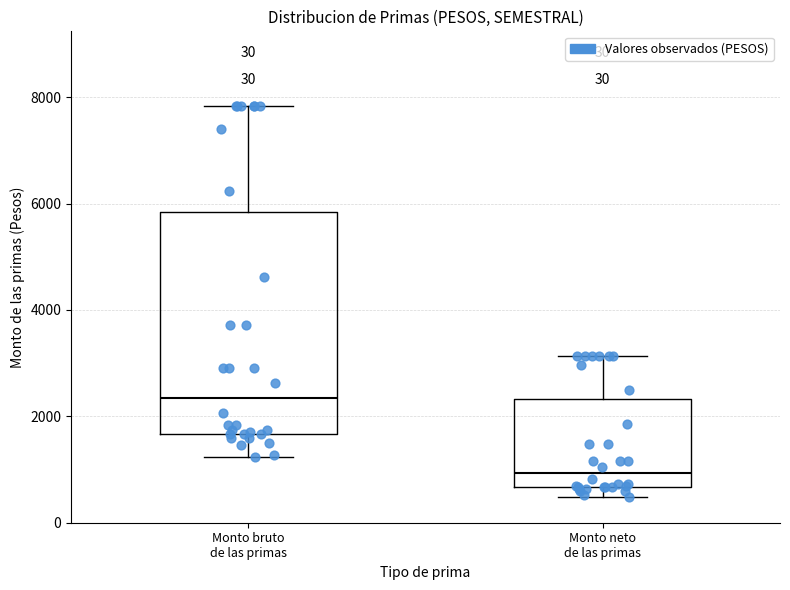

Where does the upper whisker of the box for Monto neto de las primas end on the y-axis? The values are not printed on the chart, so give them approximately, as read against the axis.

3200